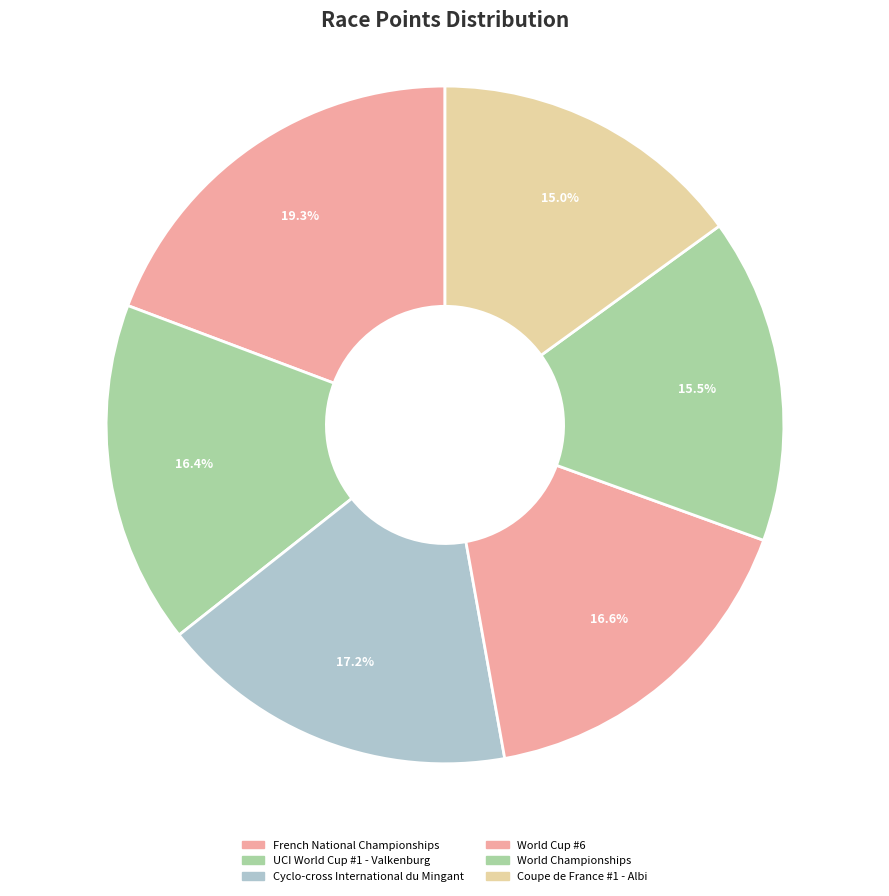

To the nearest percent, what portion does Coupe de France #1 - Albi represent?

15%